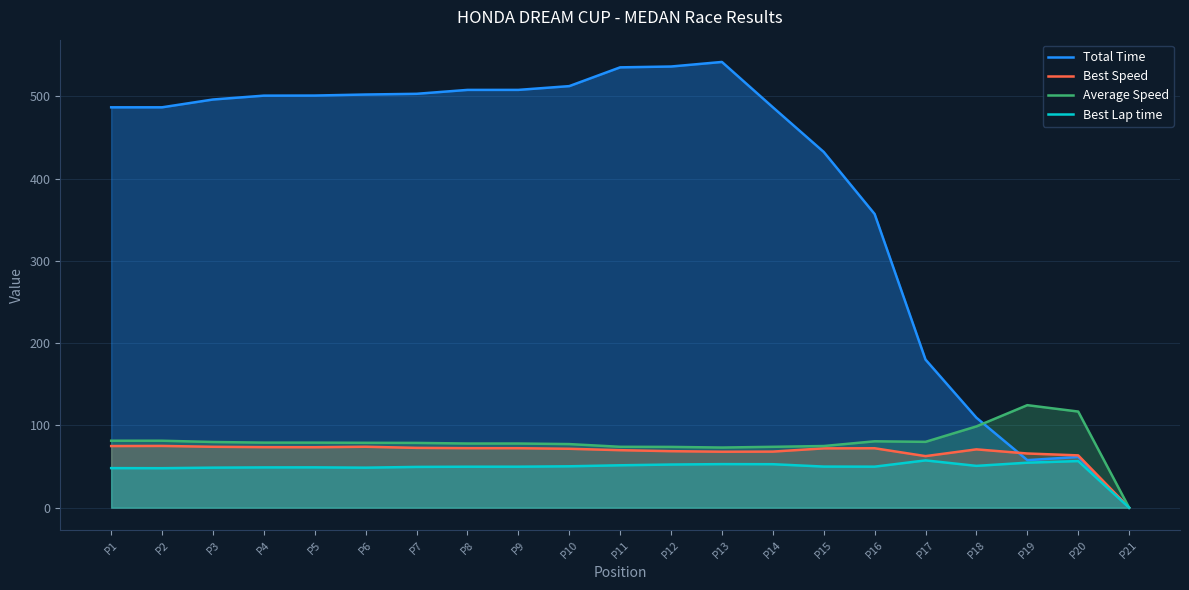

The Best Lap time series shows 49.8 at P8. True or false?

True